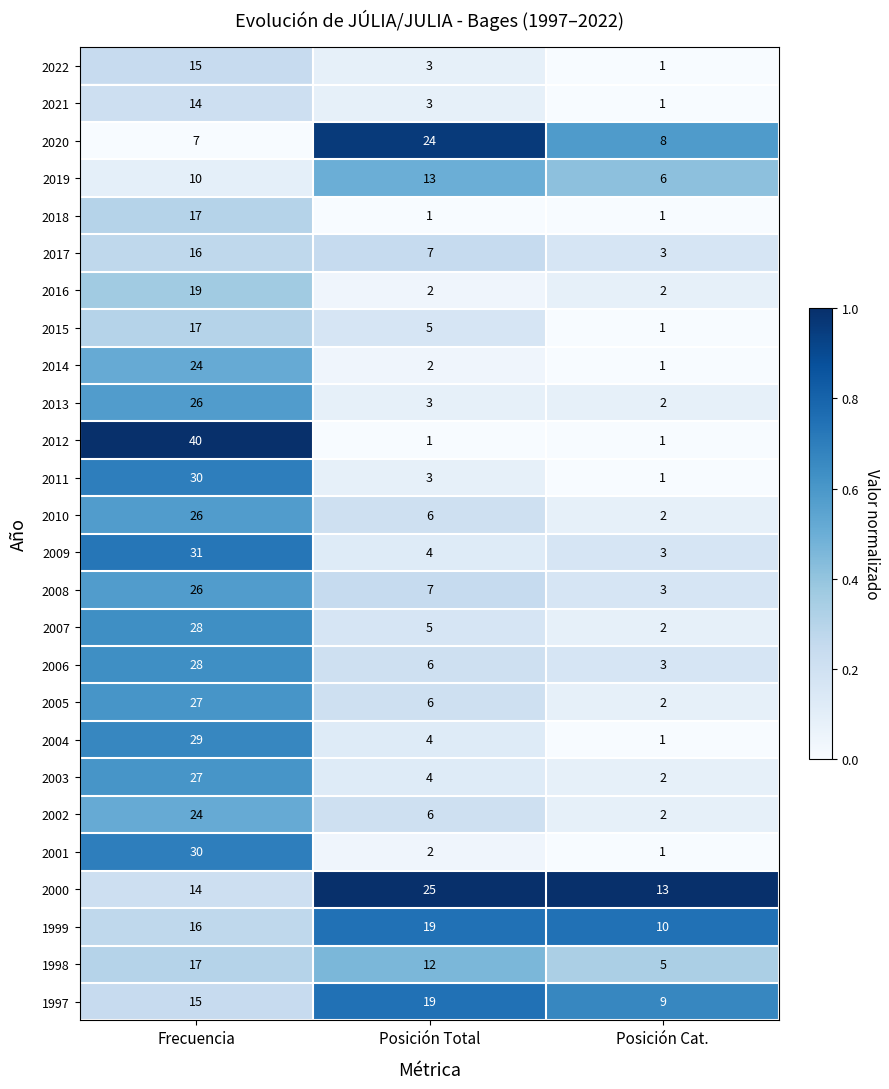

The value of 2004 at Posición Total is 4. True or false?

True